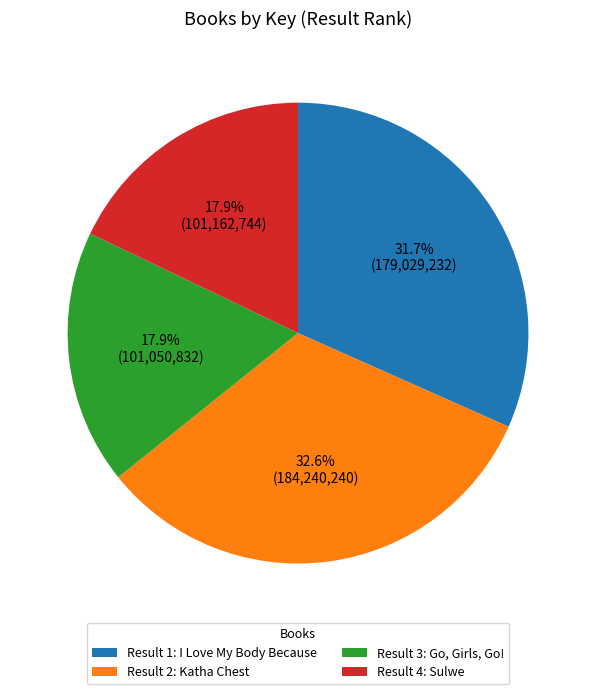

Does Result 4: Sulwe represent more than half of the total?

No